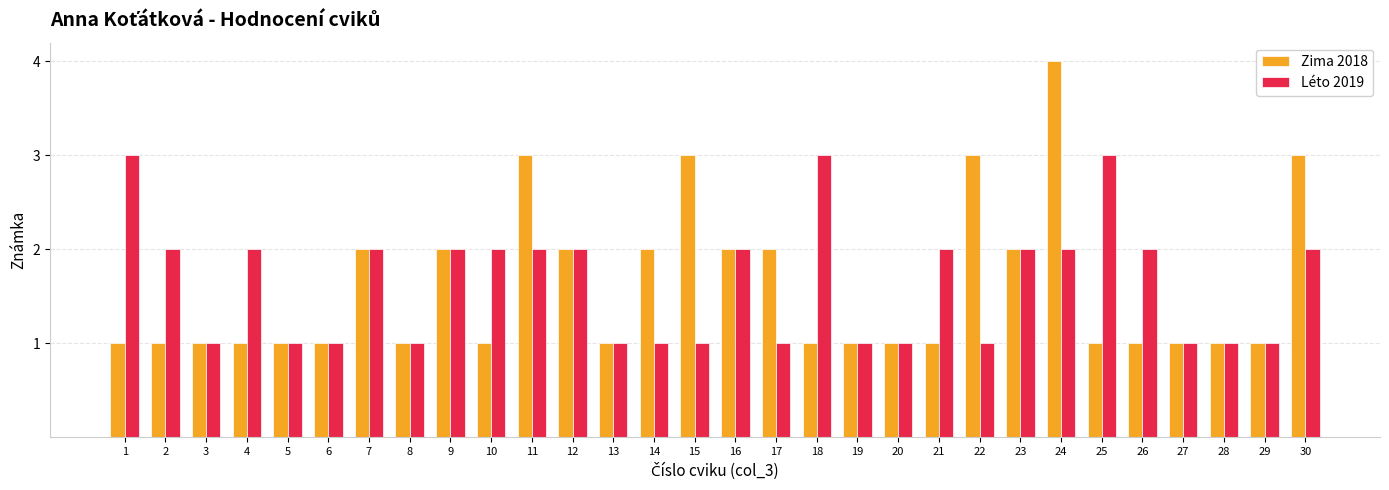

What is the total value across all series at 9?

4